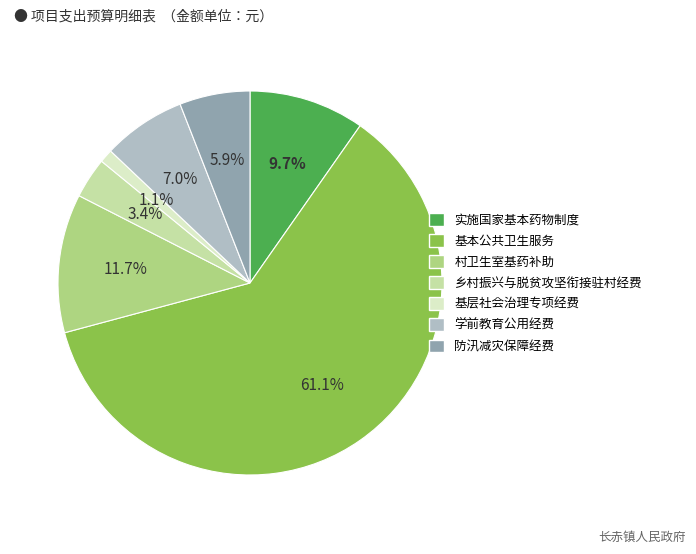

How many segments does this pie chart have?

7